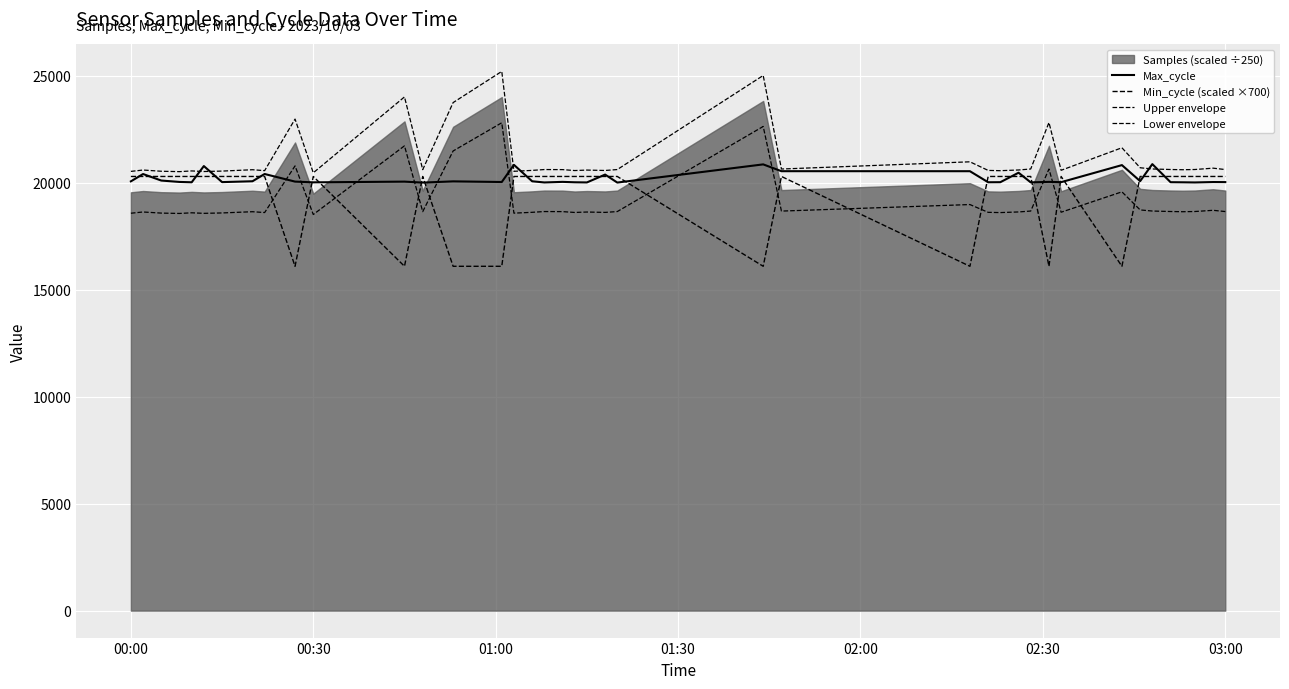

True or false: Min_cycle (scaled ×700) has more than 1 interior local peaks.

True